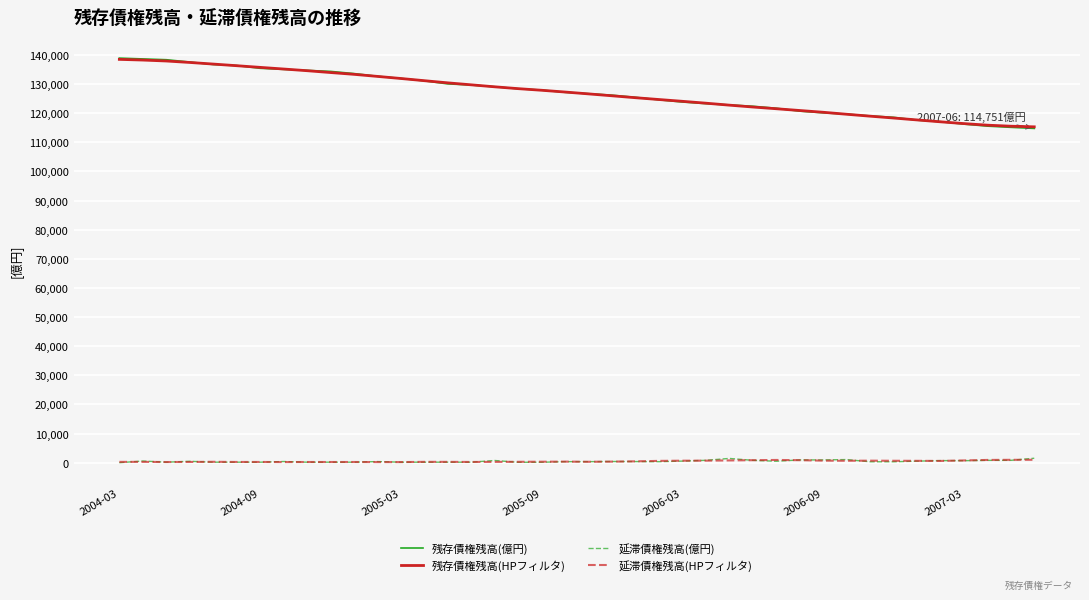

True or false: 残存債権残高(億円) and 延滞債権残高(億円) intersect in this chart.

False